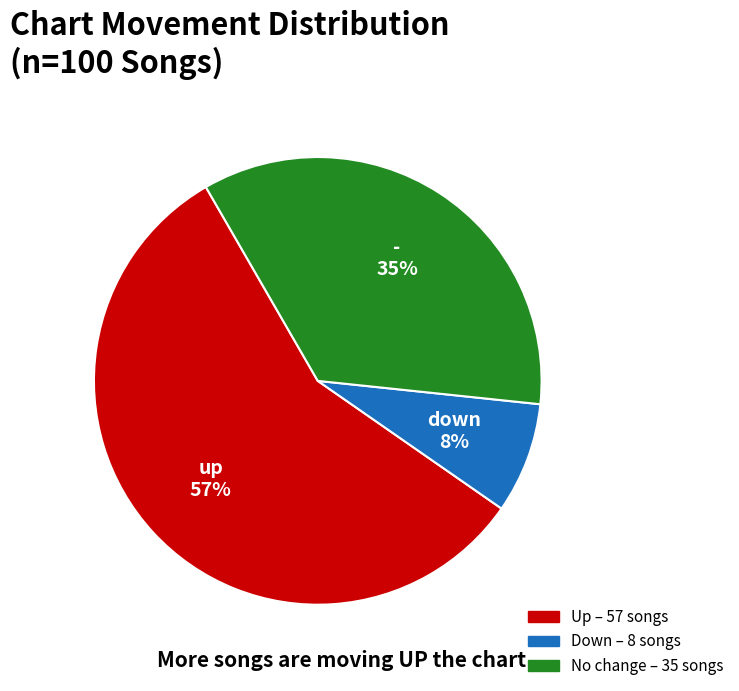

To the nearest percent, what is the average slice percentage?

33%